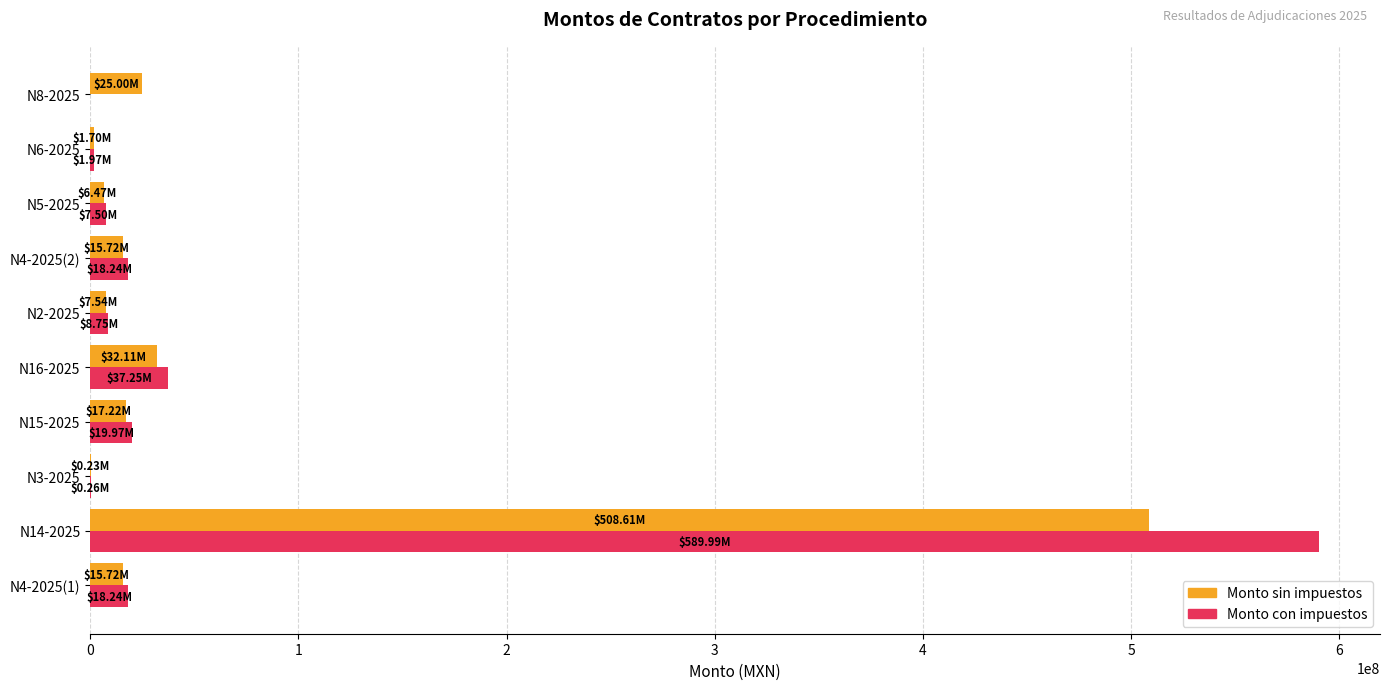

Which category has the highest value in the Monto sin impuestos series?

N14-2025